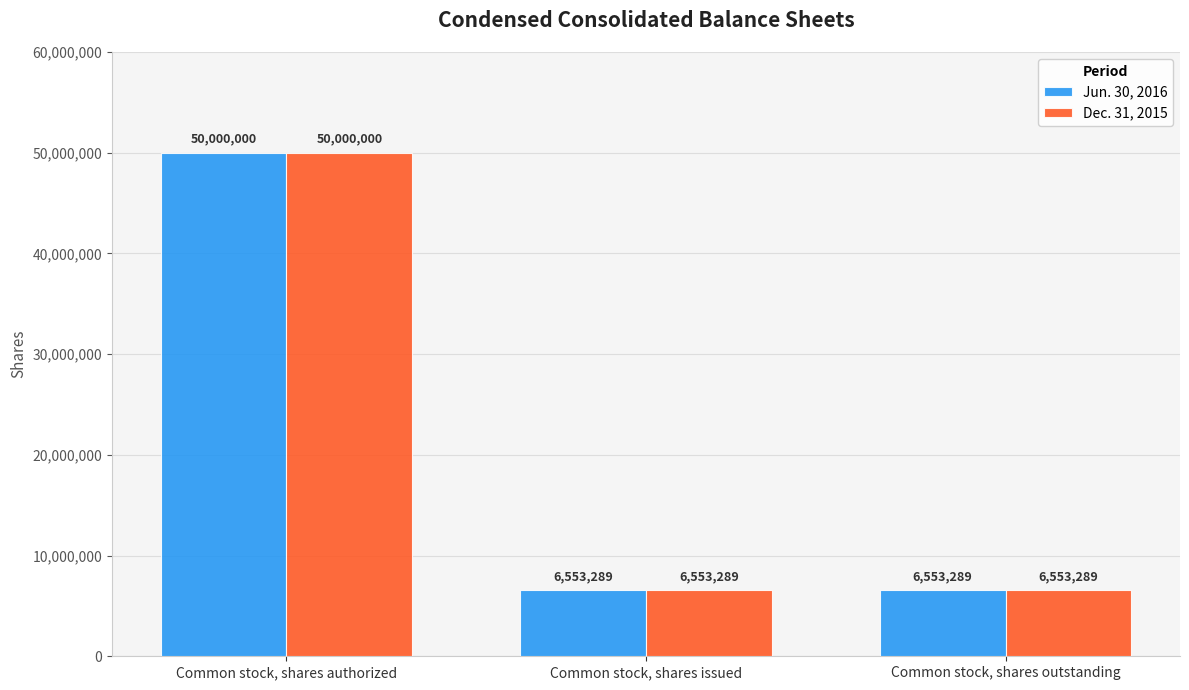

What is the approximate value of Dec. 31, 2015 at Common stock, shares issued?

6553289